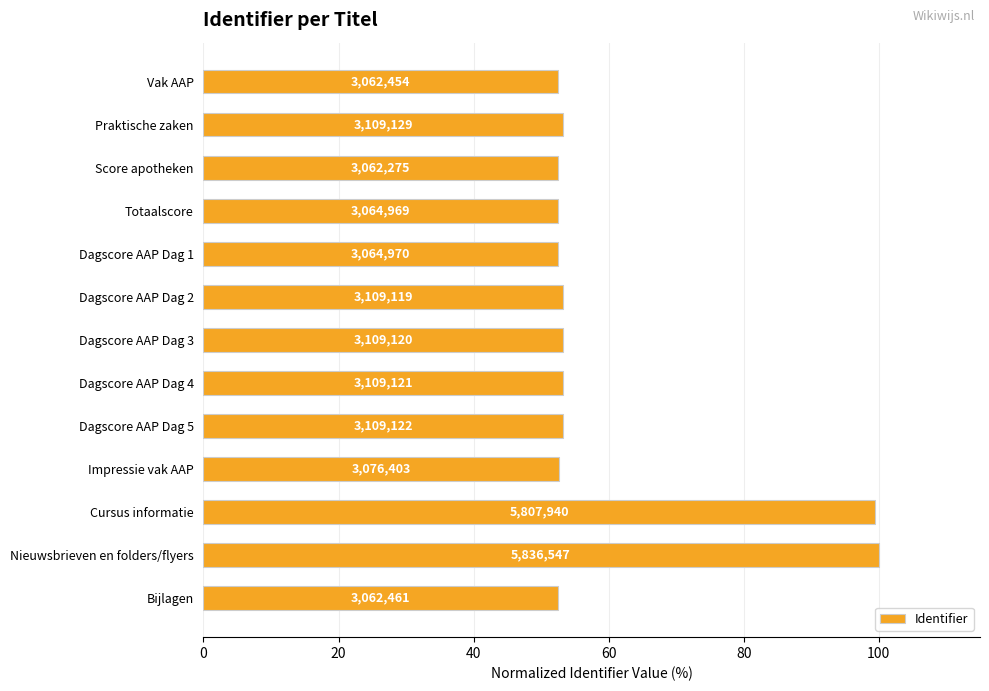

Are the bars horizontal?

Yes